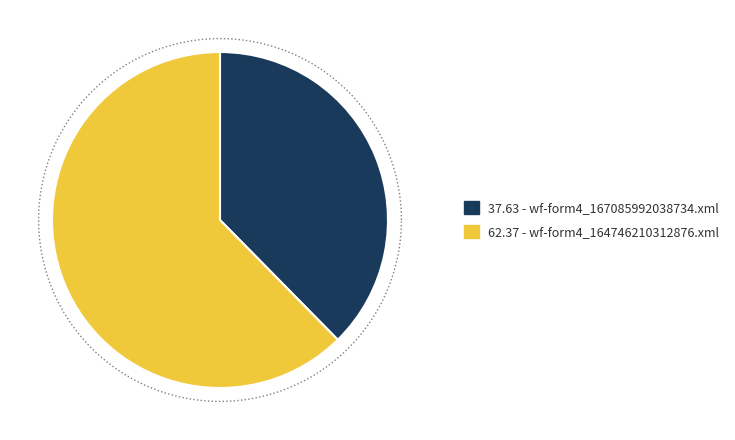

What is the total percentage of wf-form4_164746210312876.xml and wf-form4_167085992038734.xml?

100.0%